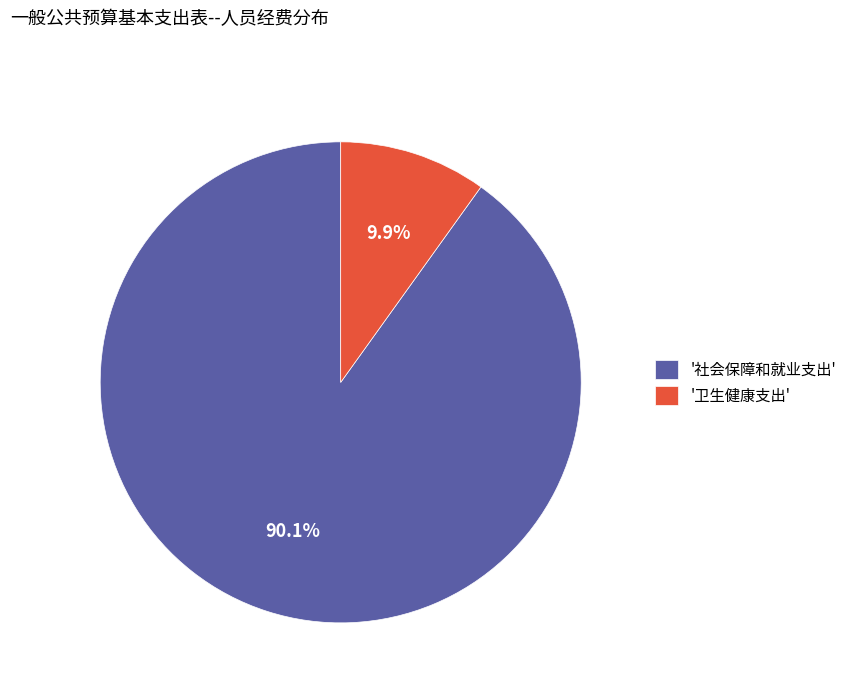

Which has a higher value, '社会保障和就业支出' or '卫生健康支出'?

'社会保障和就业支出'